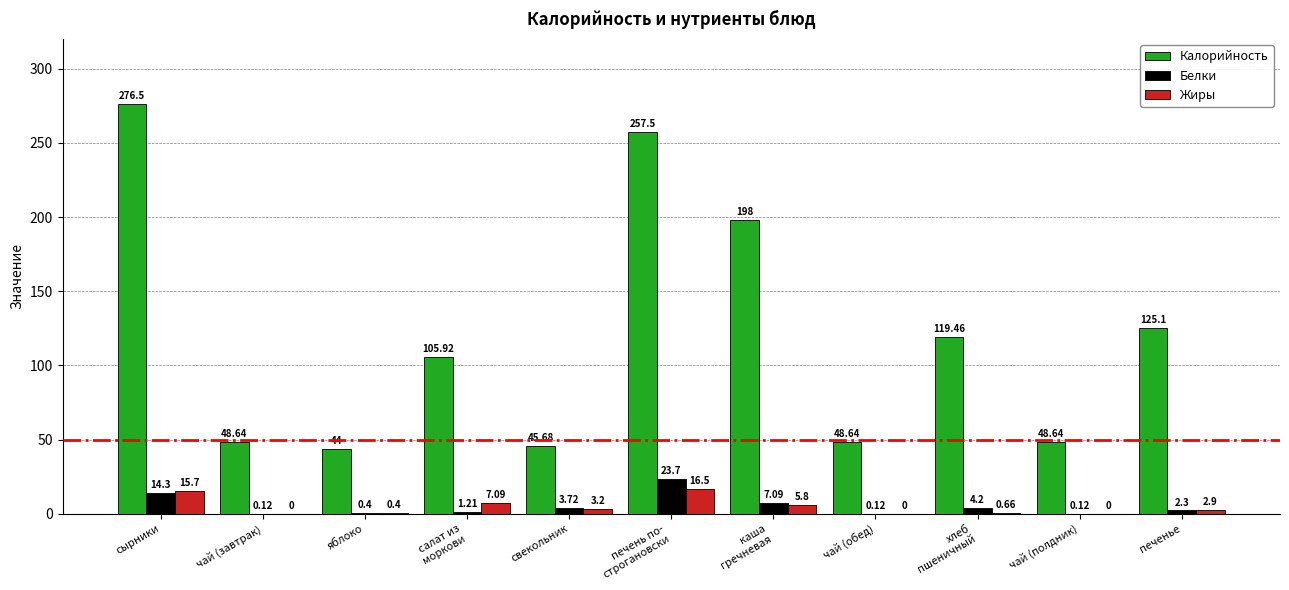

What is the sum of the Жиры values at свекольник and чай (завтрак)?

3.2